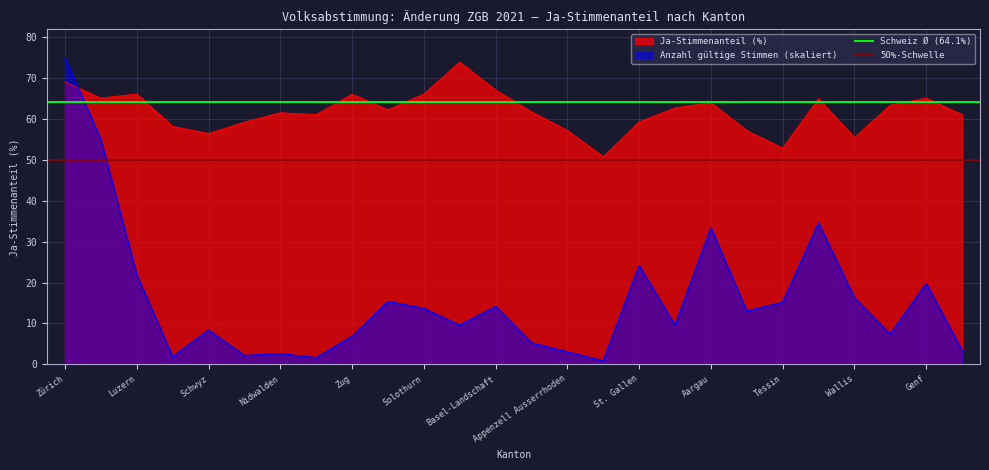

How many intersections are there between Ja-Stimmenanteil (%) and Anzahl gültige Stimmen (skaliert)?

1